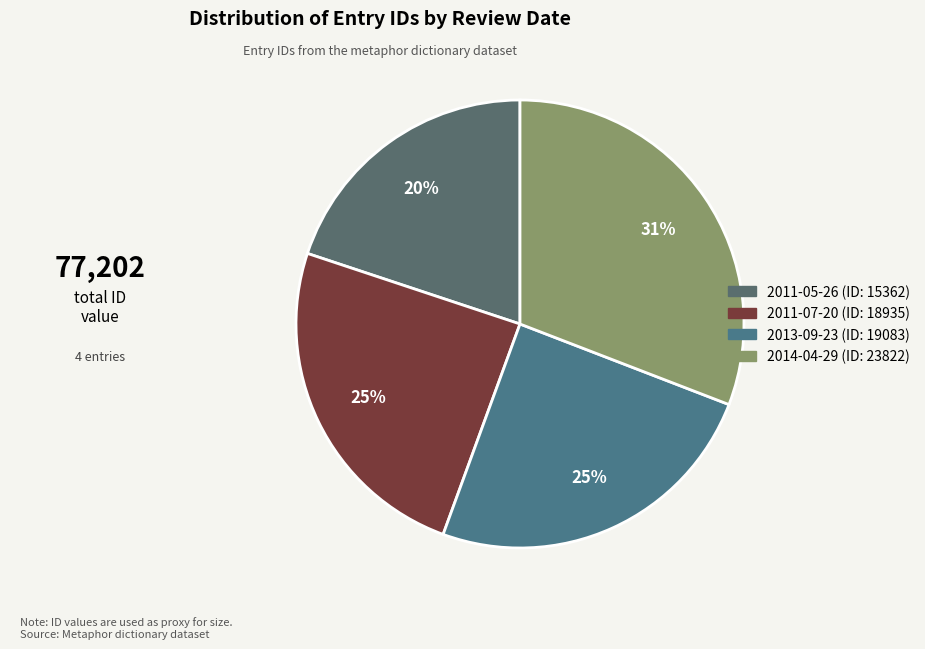

To the nearest percent, what percentage of the pie is 2011-05-26?

20%